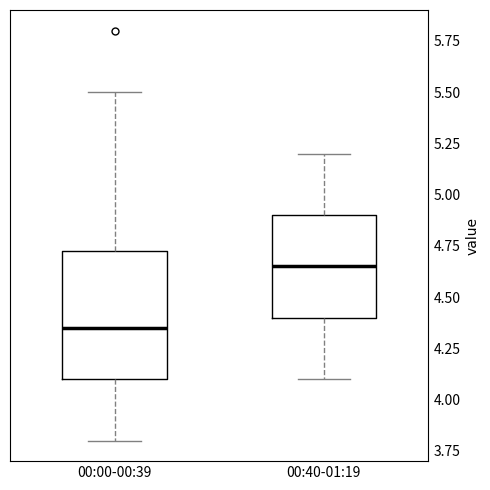

Where does the upper whisker of the box for 00:00-00:39 end on the y-axis? The values are not printed on the chart, so give them approximately, as read against the axis.

5.50